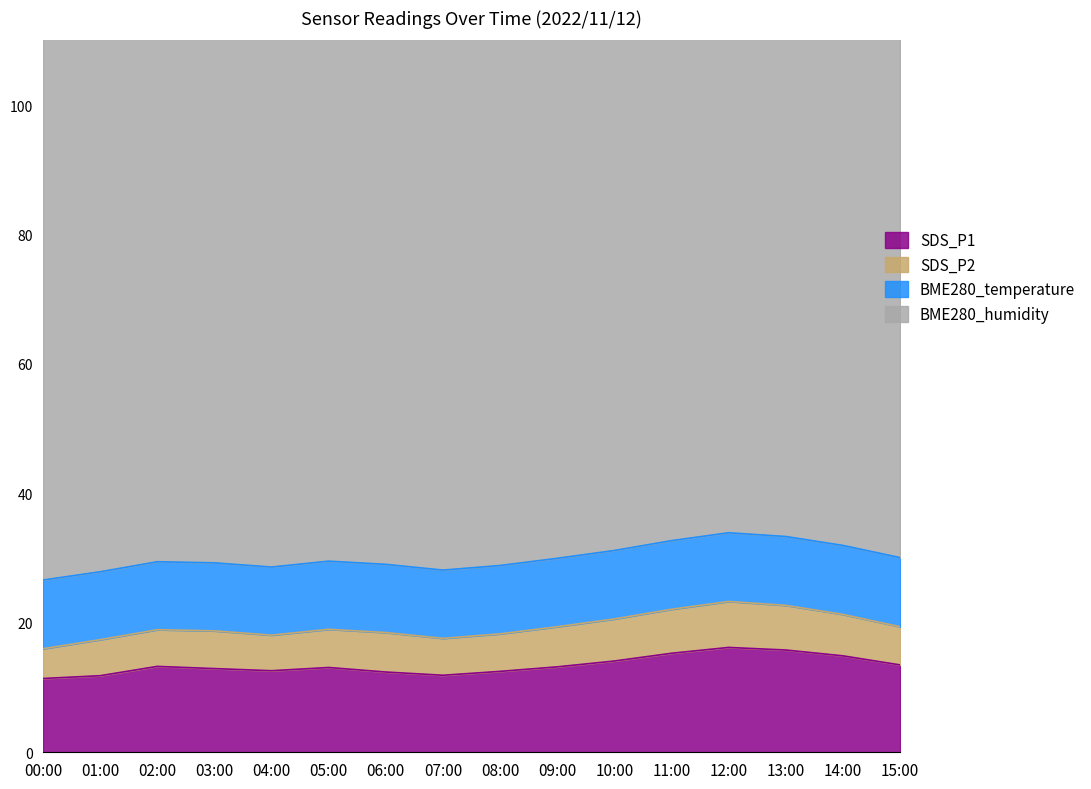

Is the value of SDS_P2 at 10:00 greater than the value of BME280_humidity at 00:00?

No